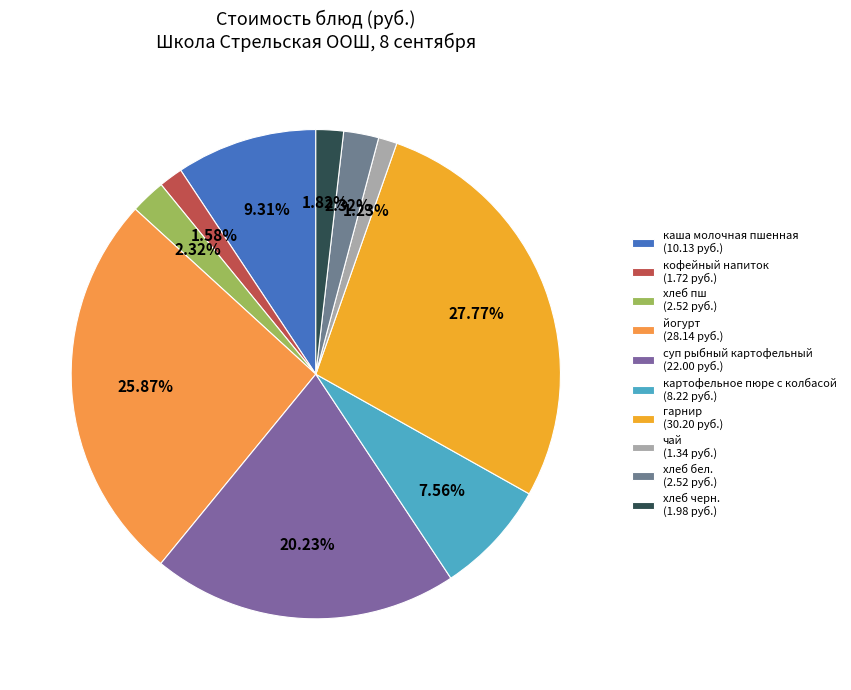

Is хлеб черн. the majority of the pie?

No